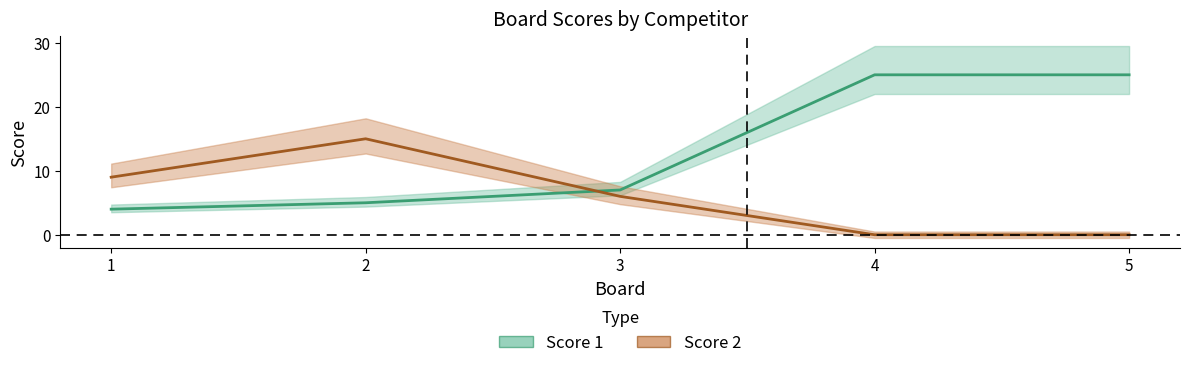

At which label does Score 2 reach its minimum?

4